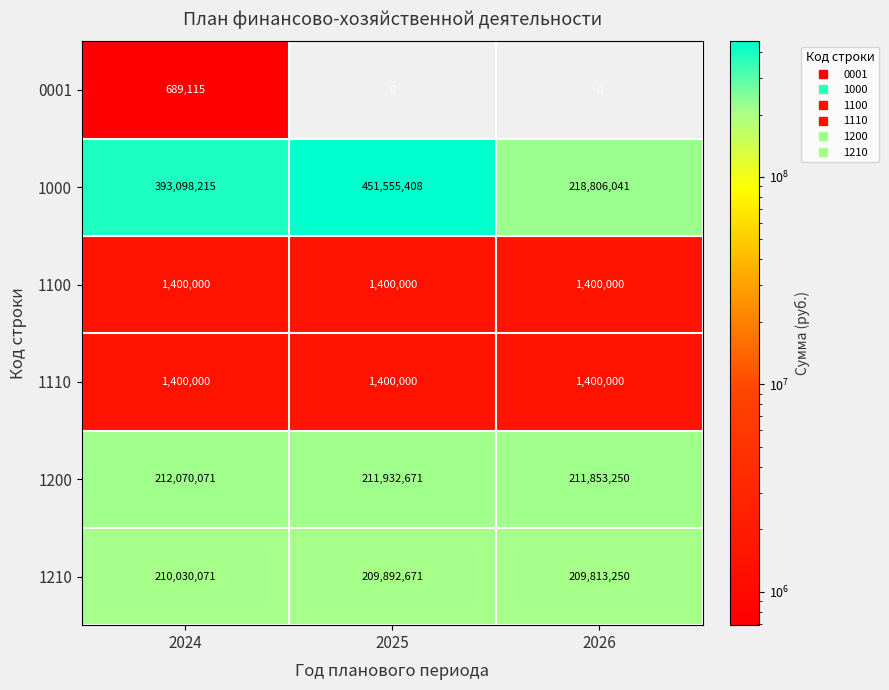

How many 1200 values are between 211853250 and 212070071?

3